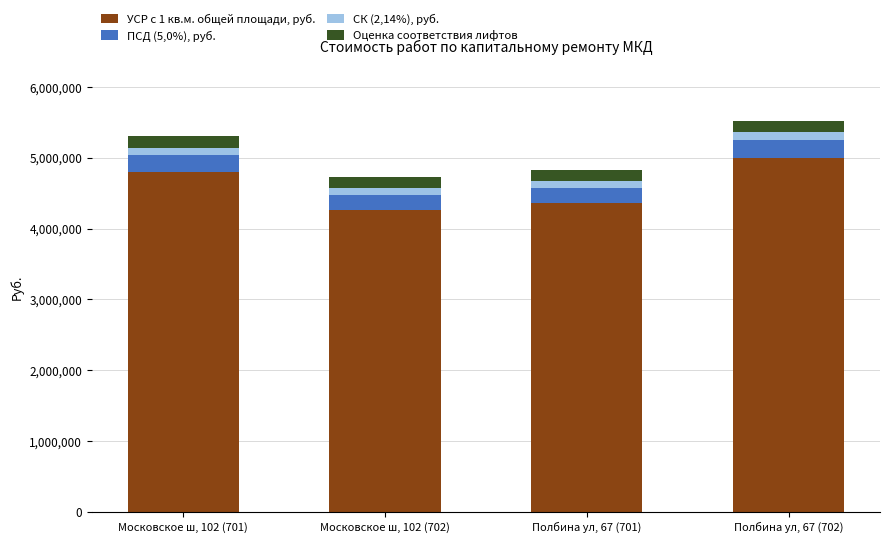

Reading right to left, what are the values for УСР с 1 кв.м. общей площади, руб.?

Полбина ул, 67 (702)=4998960.0	Полбина ул, 67 (701)=4353392.0	Московское ш, 102 (702)=4262152.0	Московское ш, 102 (701)=4795995.0